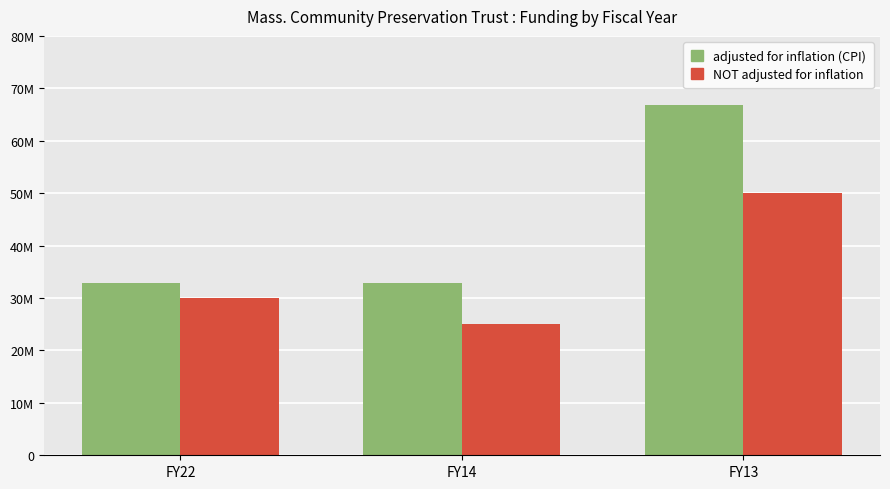

Does the chart contain any negative values?

No